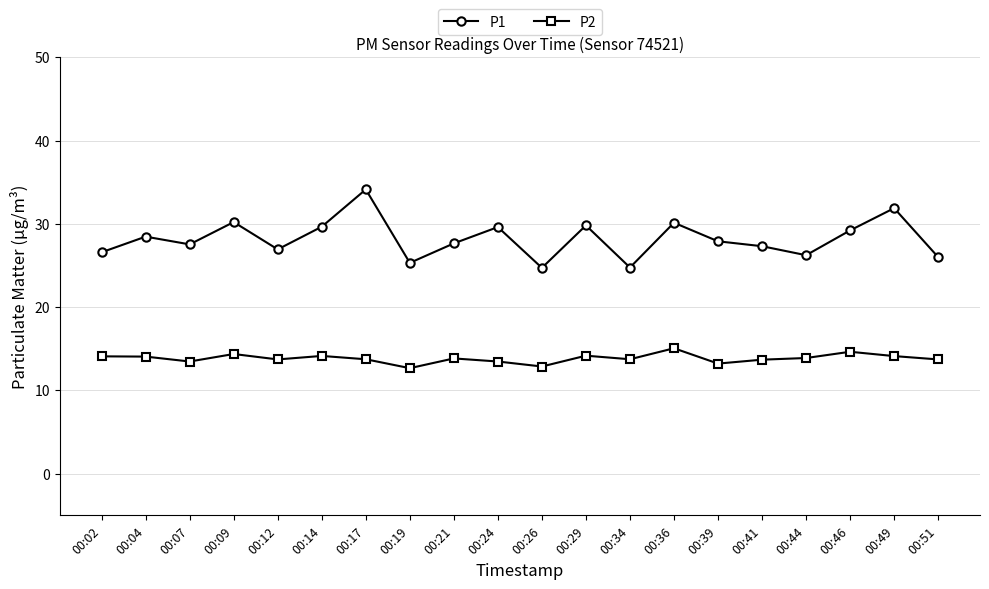

What value does the P1 series have at 00:26?

24.7